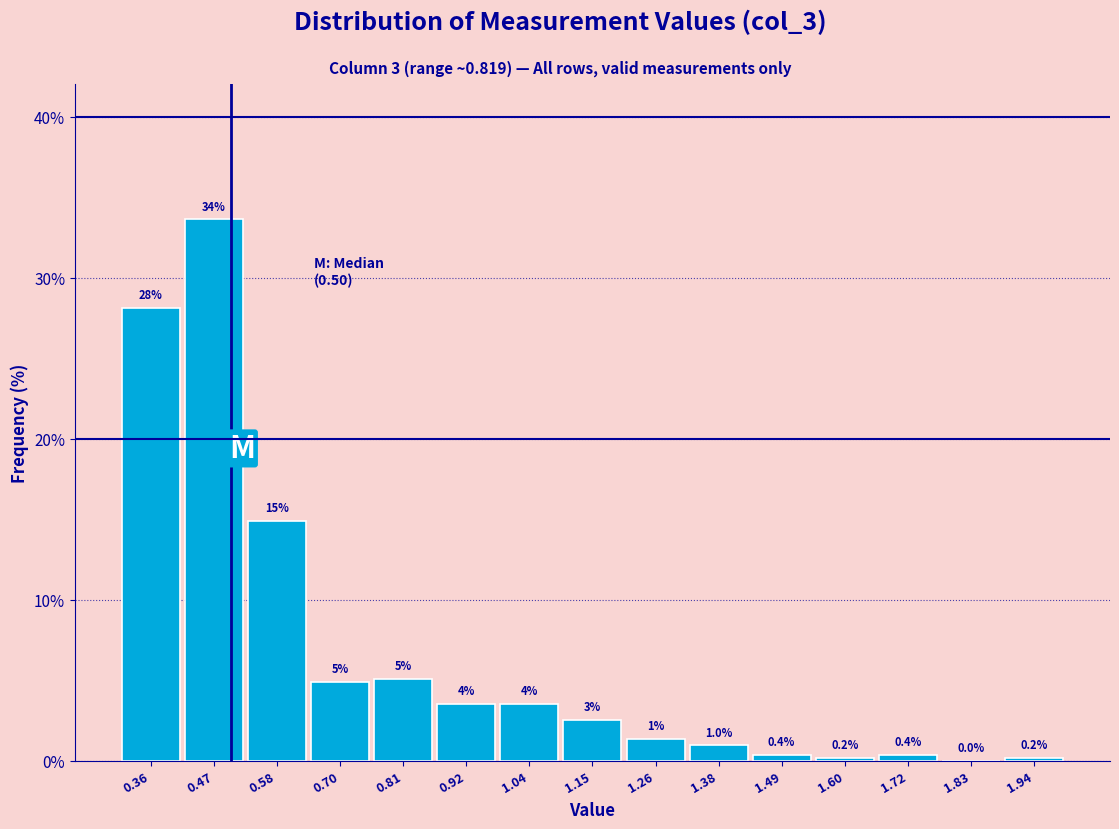

Over which range of the x-axis is the bar tallest?

0.42 to 0.52